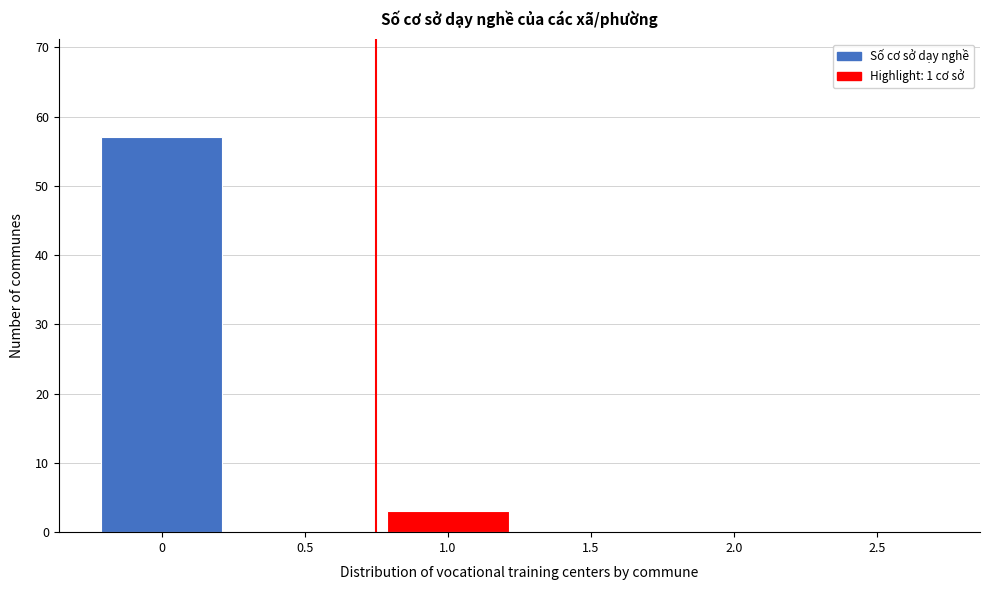

Reading left to right, list all the values displayed in this chart.

0=57	0.5=0	1.0=3	1.5=0	2.0=0	2.5=0